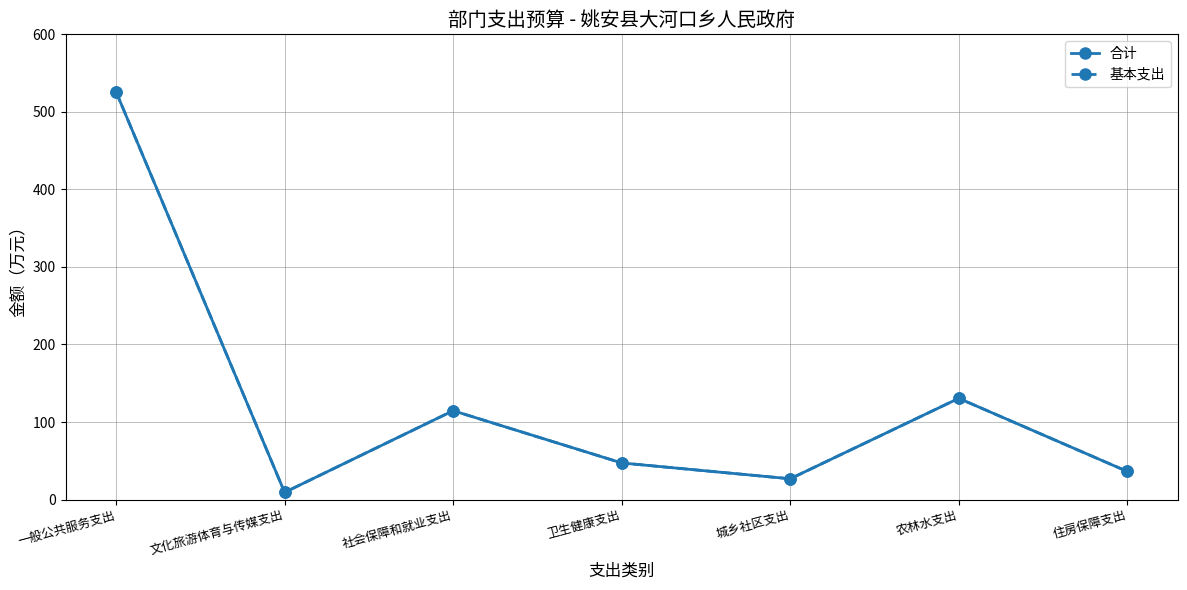

What is the sum of the 基本支出 values at 农林水支出 and 住房保障支出?

166.9